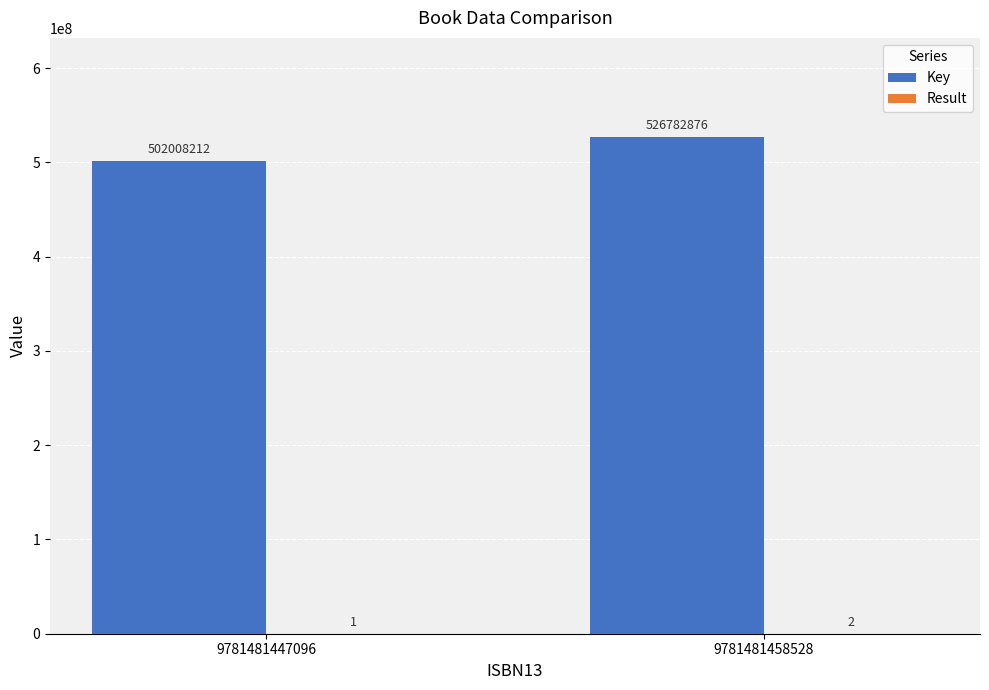

The value of Key at 9781481458528 is 354852484. True or false?

False